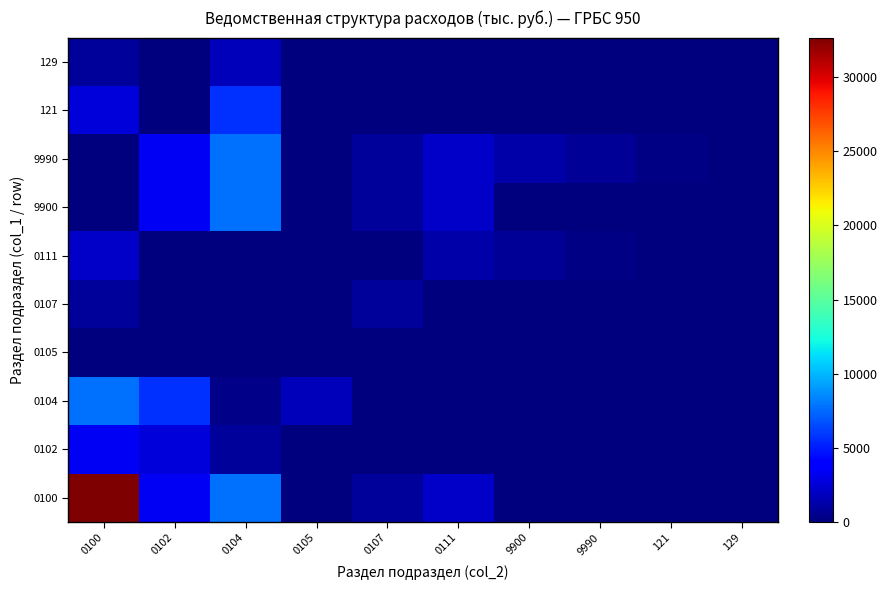

Between 0102 and 0111, which series saw the biggest shift?

0104